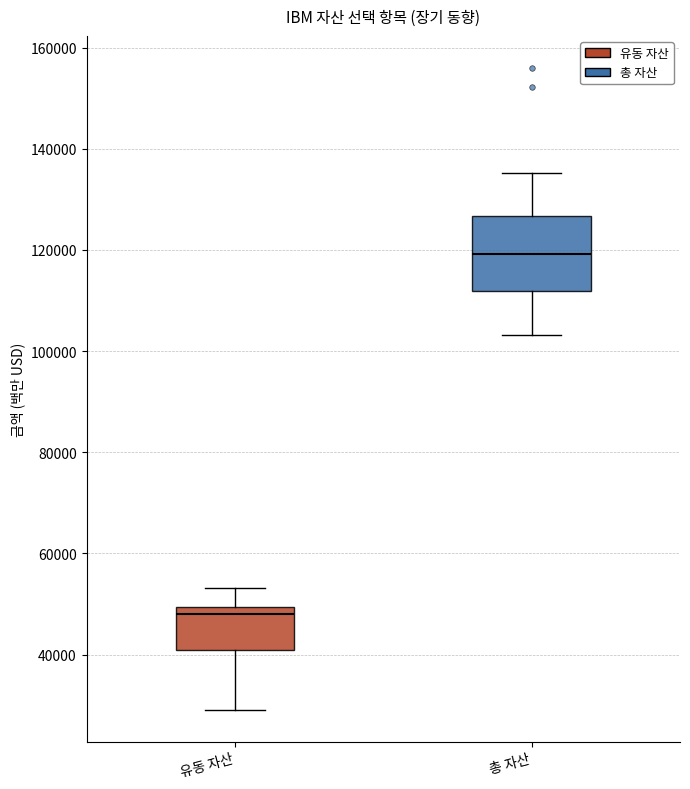

Where does the median line of the box for 유동 자산 sit on the y-axis? The values are not printed on the chart, so give them approximately, as read against the axis.

48000